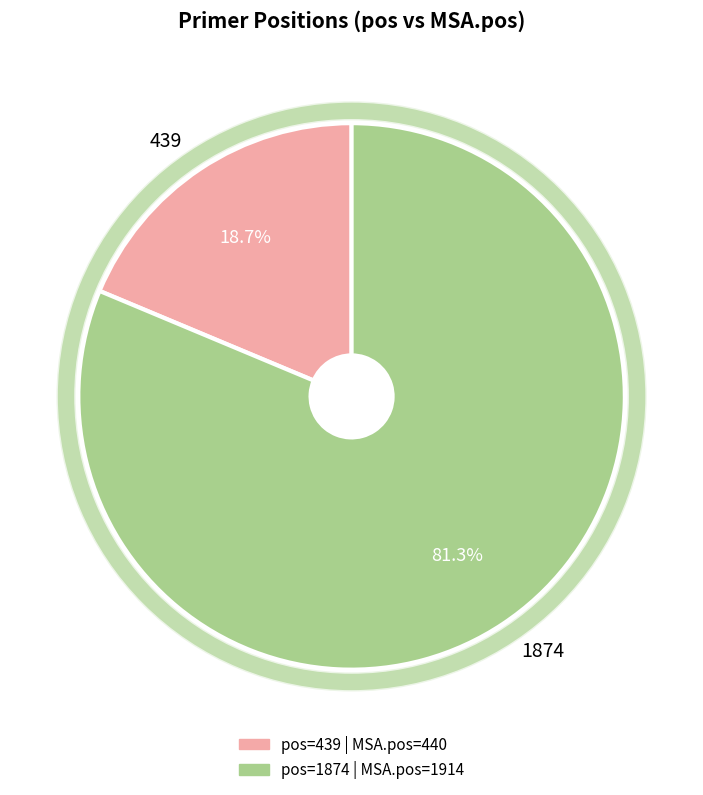

Which slice is the smallest?

439